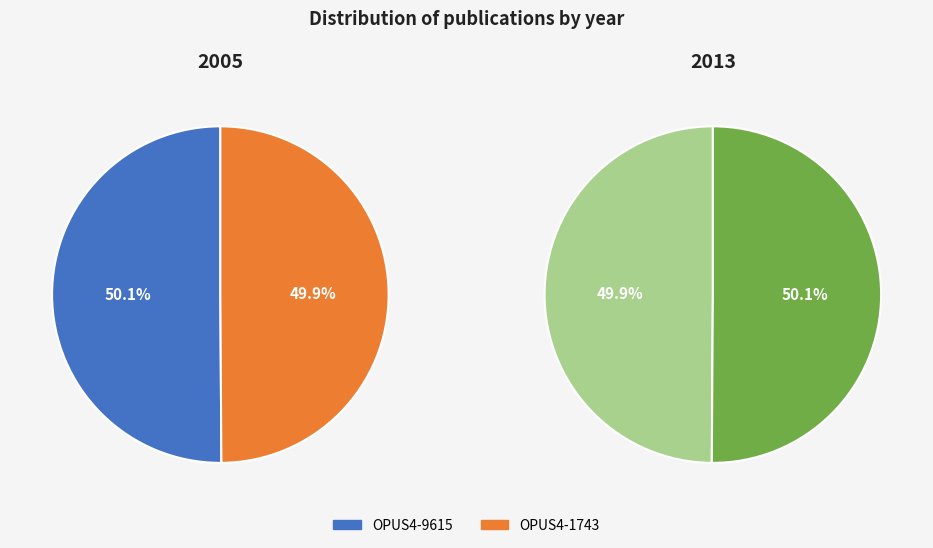

The OPUS4-1743 slice represents 50% of the pie. True or false?

True